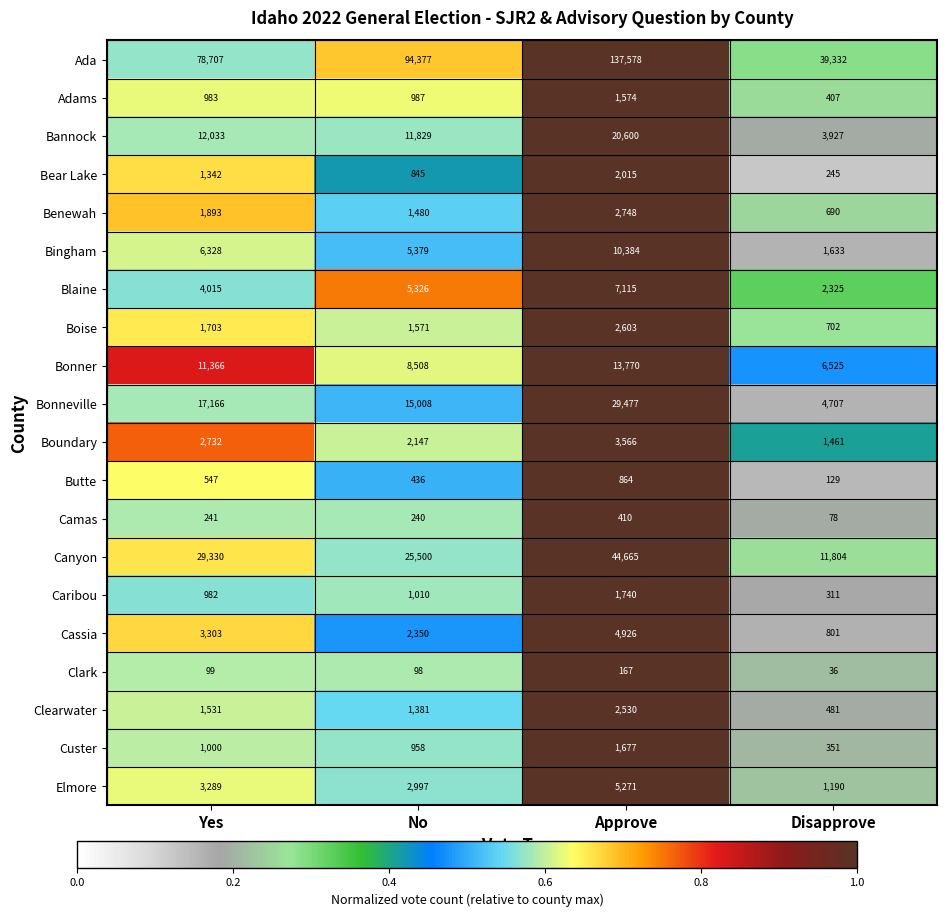

What is the difference between the Bonneville values at Approve and No?

14469